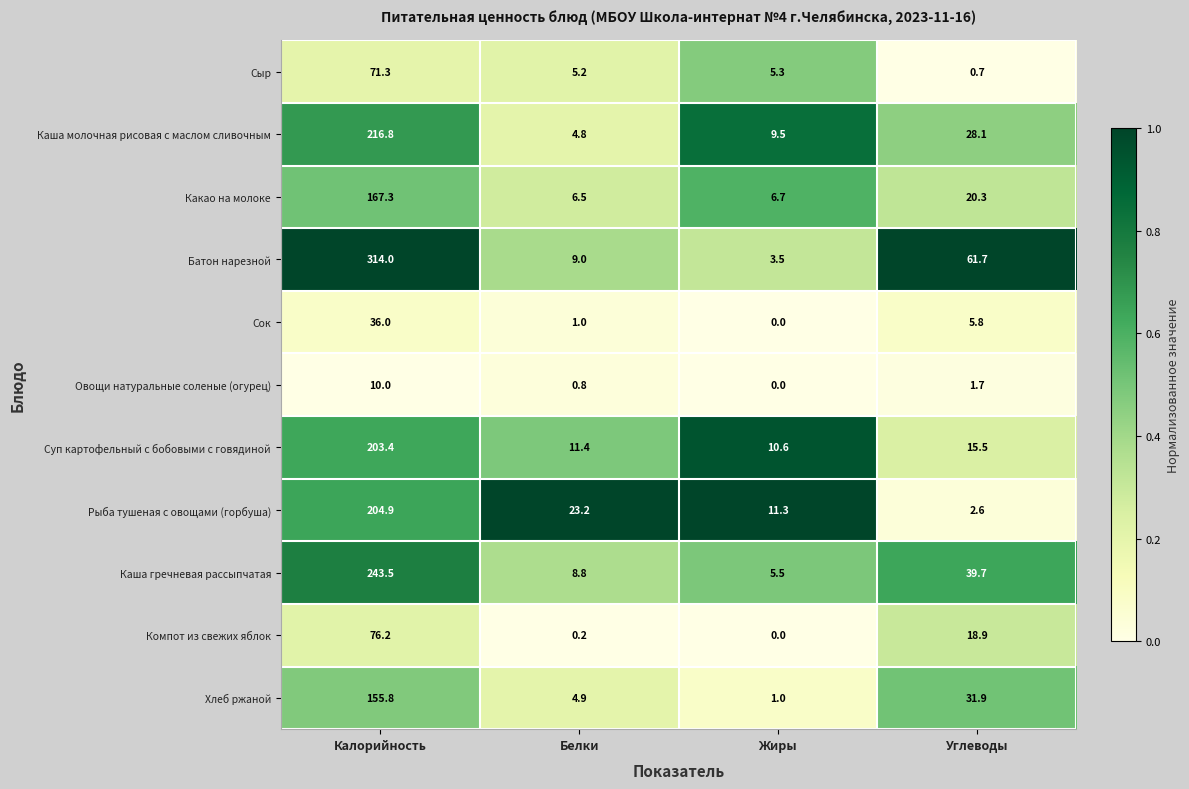

The Каша гречневая рассыпчатая series shows 8.8 at Белки. True or false?

True